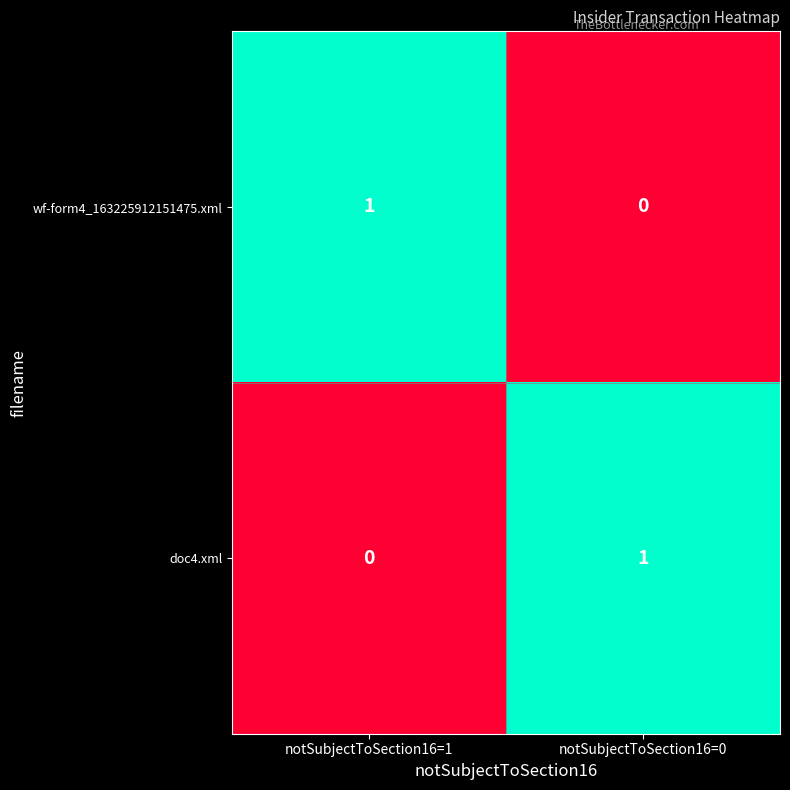

How many series are shown in this chart?

2